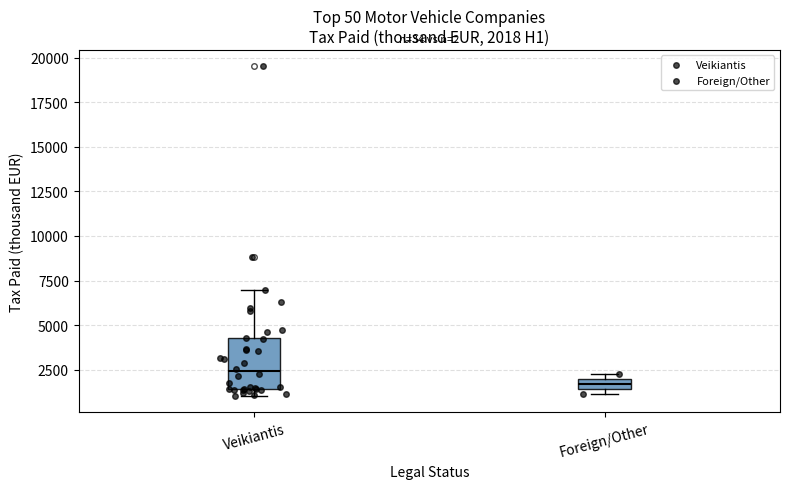

Comparing the boxes themselves (not the whiskers), which one is the tallest?

Veikiantis